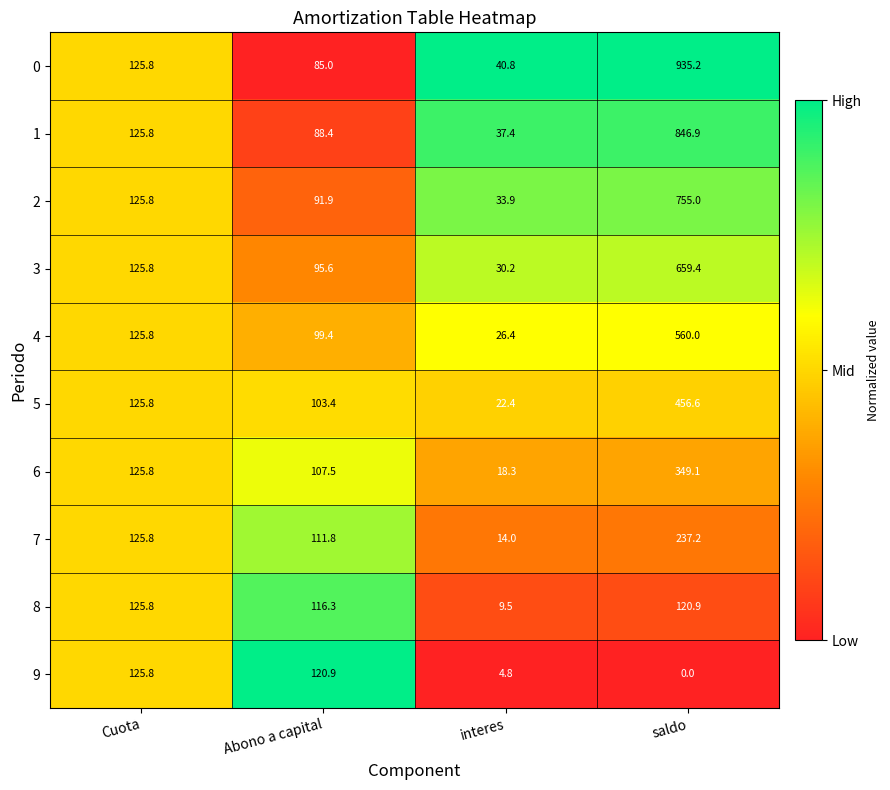

The value of 7 at interes is 3.4. True or false?

False